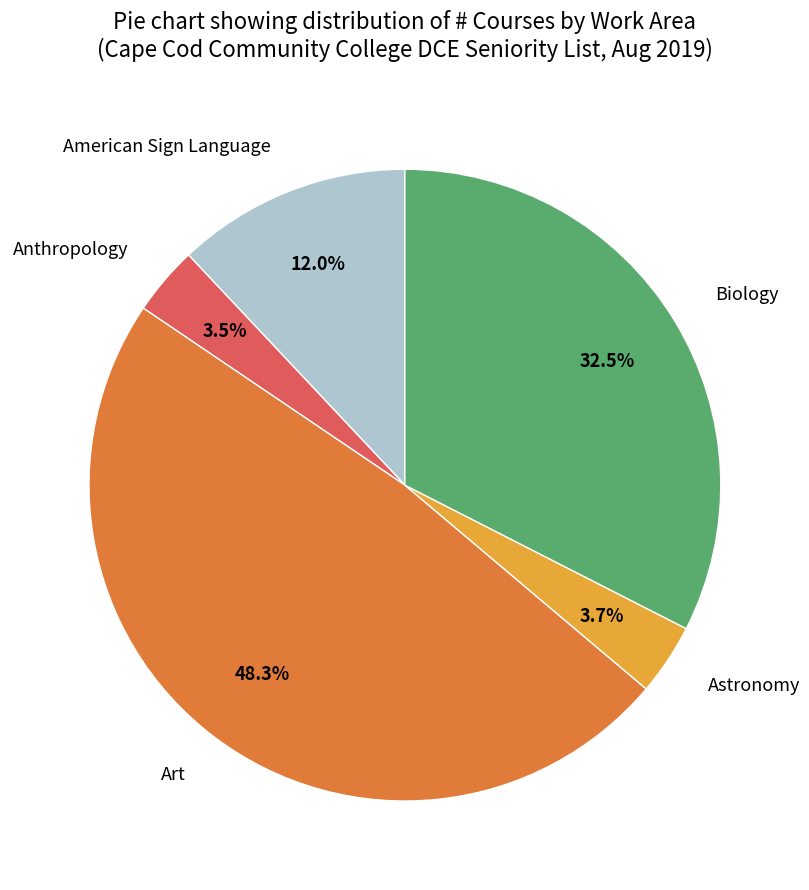

What portion of the pie excludes Biology?

67.5%